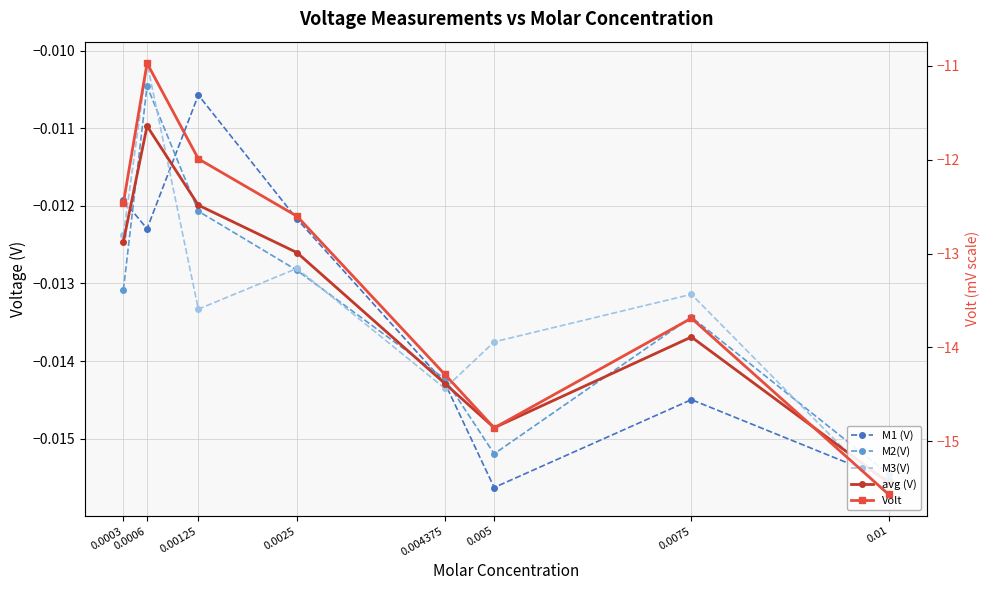

Is the value of M1 (V) at 0.005 greater than the value of M2(V) at 0.01?

No